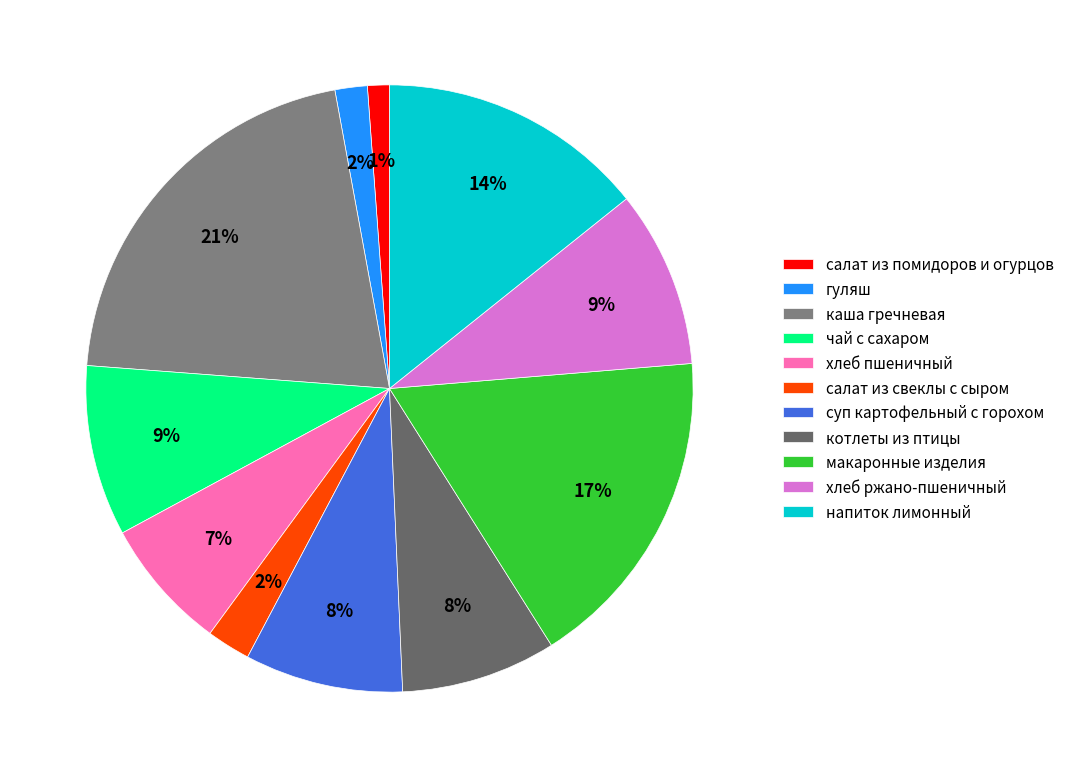

Which slice is the largest?

каша гречневая